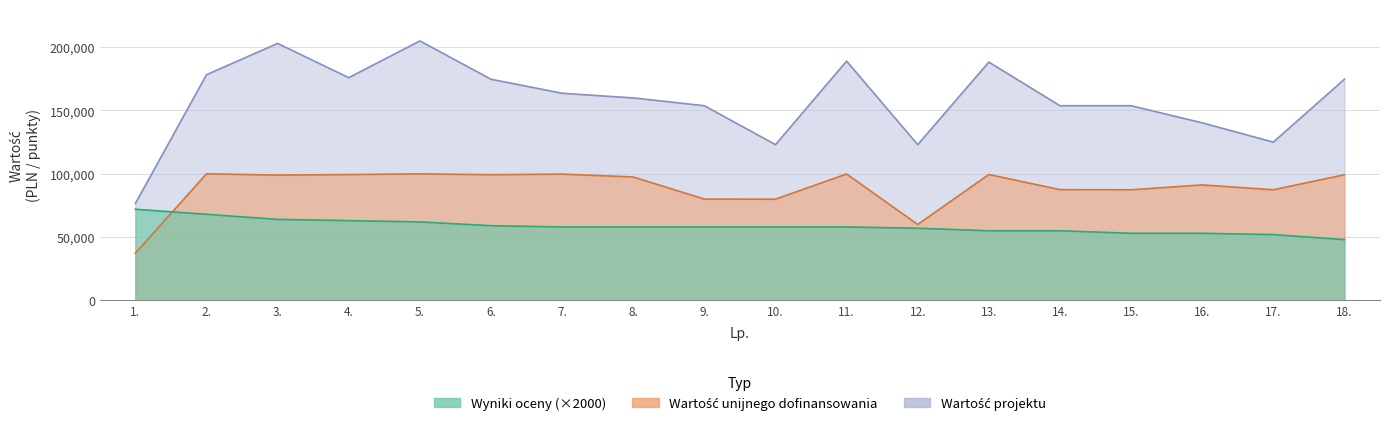

What are all the series names shown in the legend?

Wartość unijnego dofinansowania, Wartość projektu, Wyniki oceny